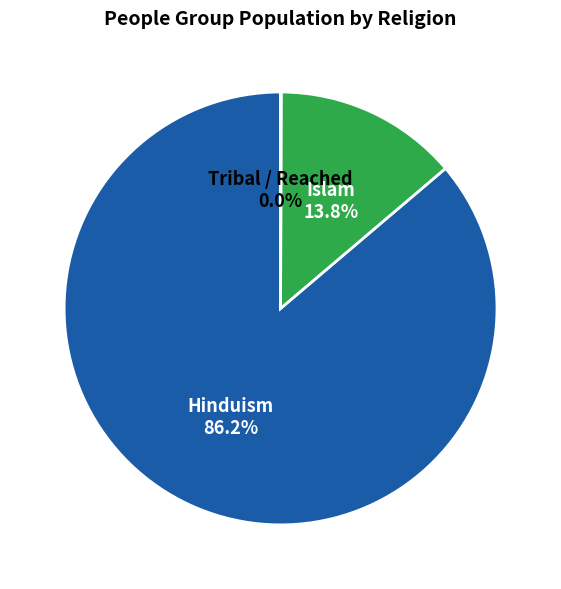

What portion of the pie excludes Hinduism?

13.8%